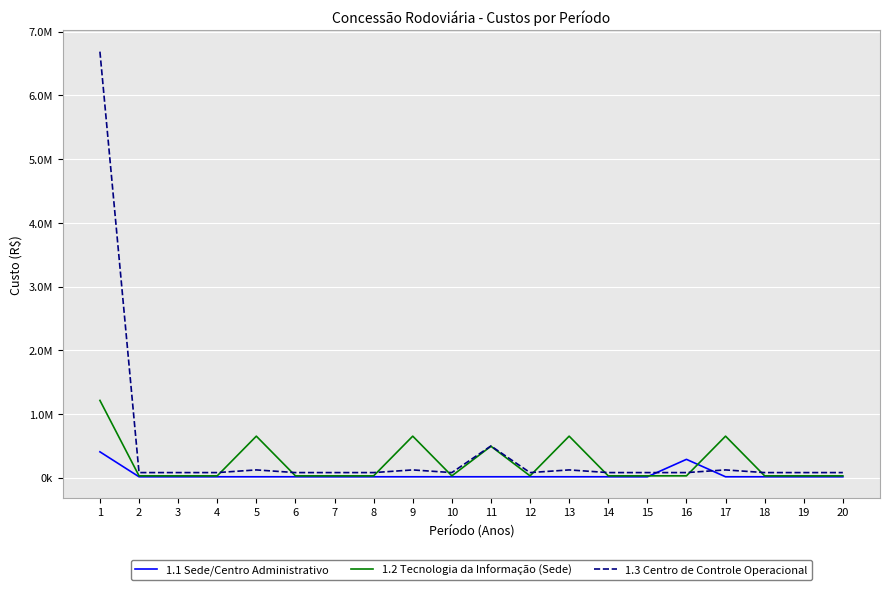

List the labels in order of 1.3 Centro de Controle Operacional value, smallest first.

2, 3, 4, 6, 7, 8, 10, 12, 14, 15, 16, 18, 19, 20, 5, 9, 13, 17, 11, 1